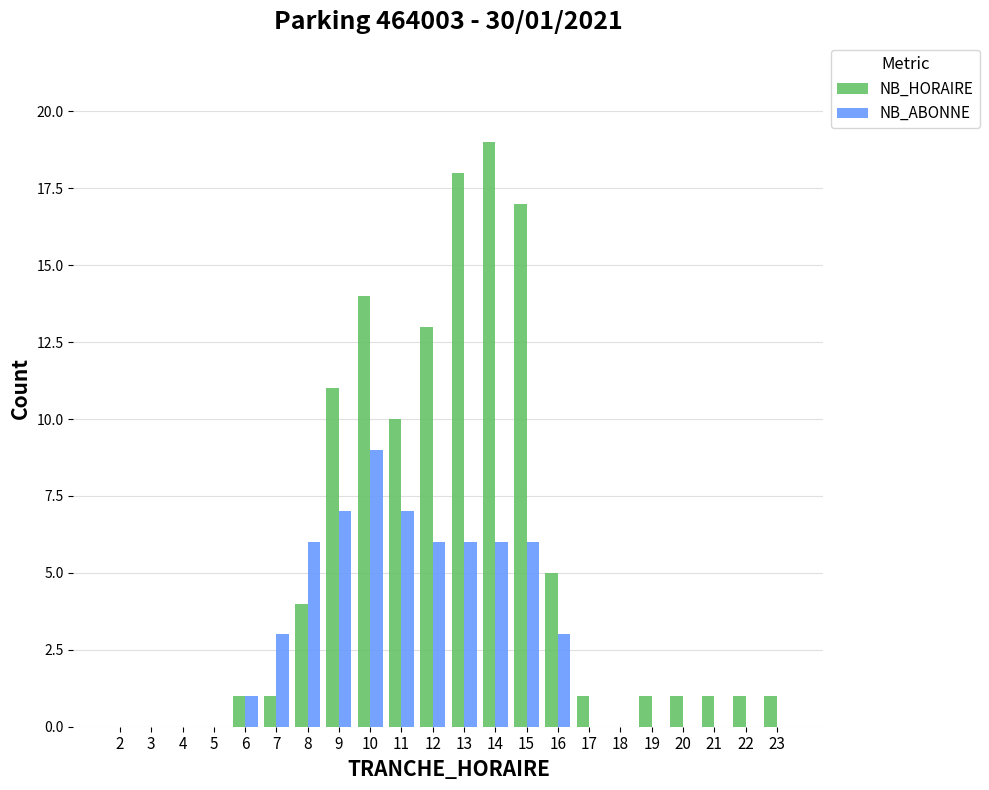

What is the sum of all NB_ABONNE values?

60